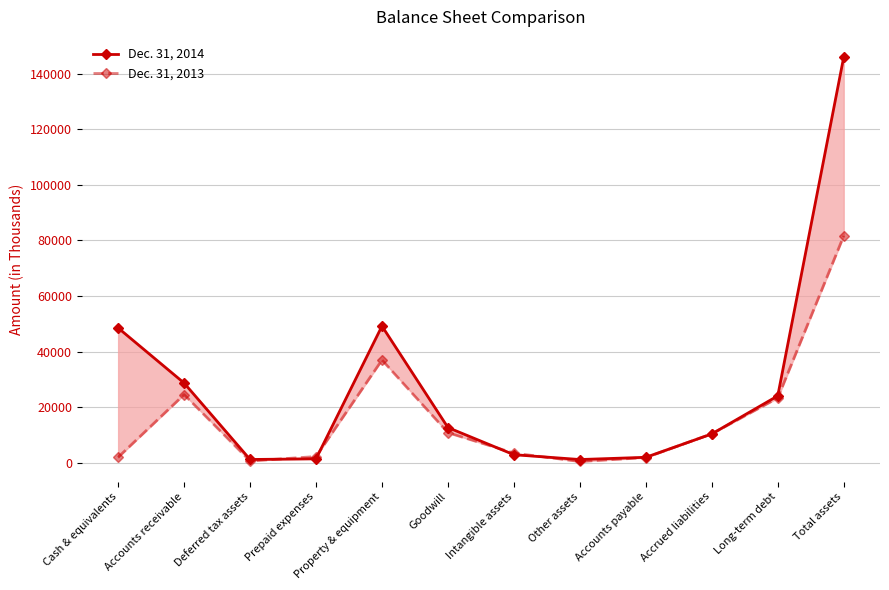

The Dec. 31, 2013 series shows 2274 at Prepaid expenses. True or false?

True